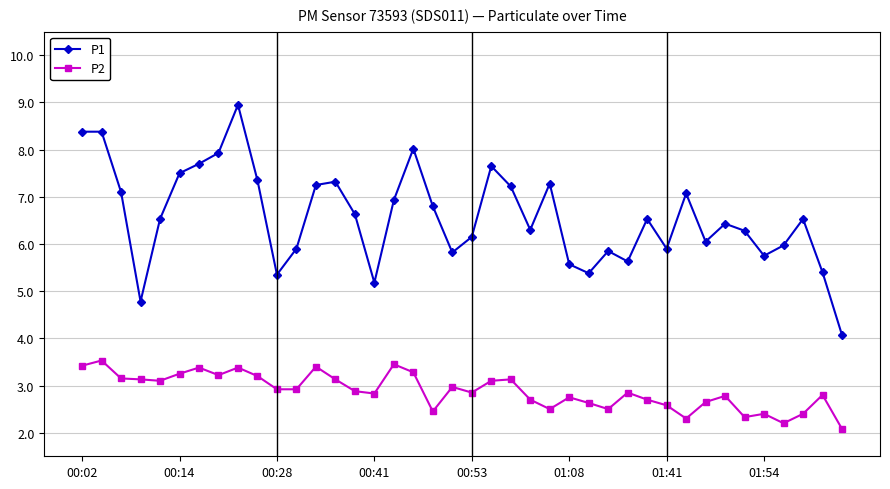

What is the difference between the second highest and minimum values in the P2 series?

1.4